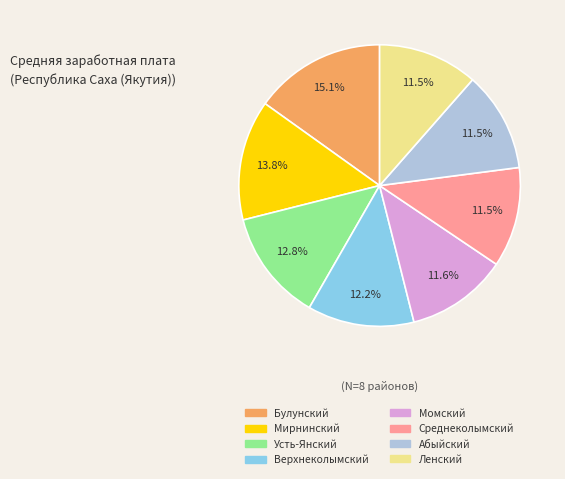

Does any single category account for the majority?

No